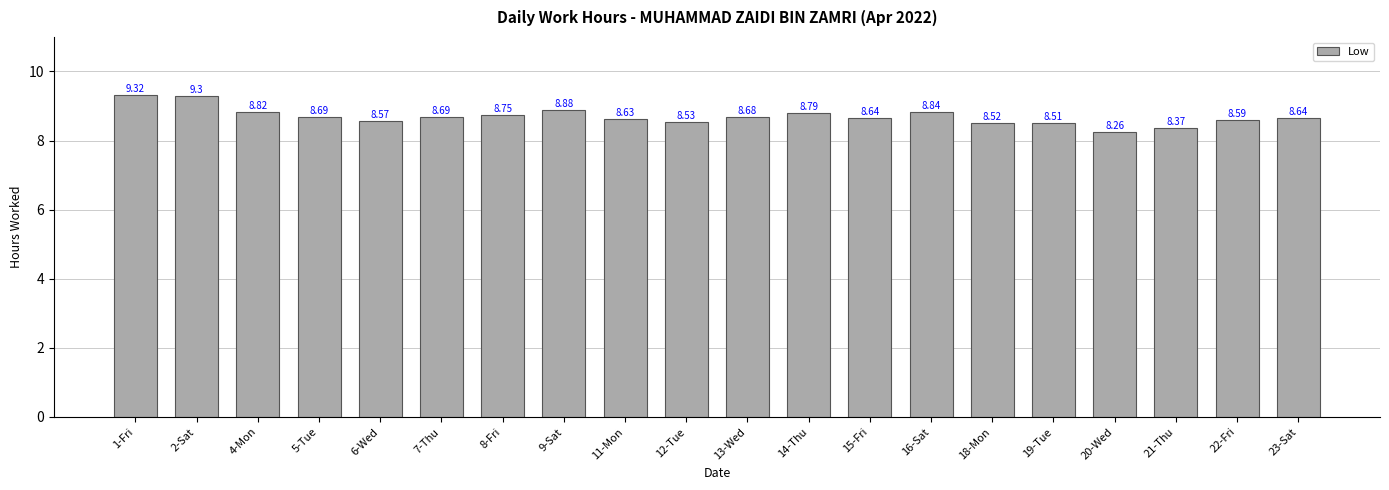

Are the bars grouped side by side (vs. stacked)?

No